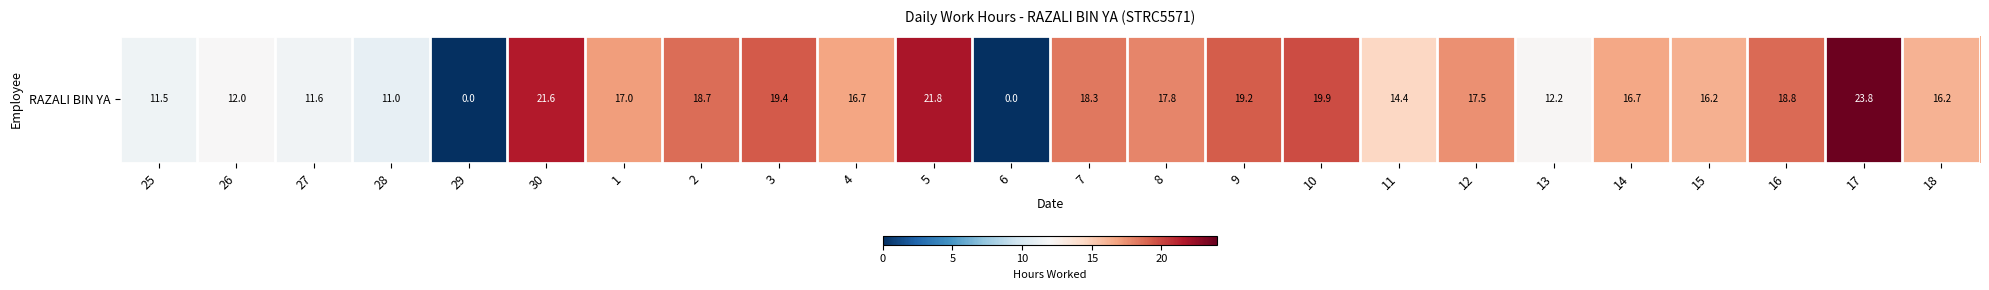

Rank the categories by value from highest to lowest.

17, 5, 30, 10, 3, 9, 16, 2, 7, 8, 12, 1, 4, 14, 15, 18, 11, 13, 26, 27, 25, 28, 29, 6